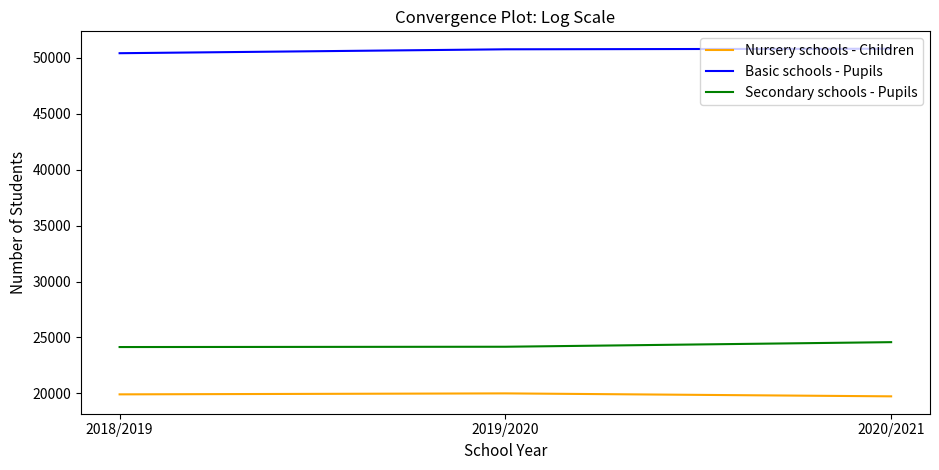

What is the spread (max minus min) of values at 2018/2019?

30499